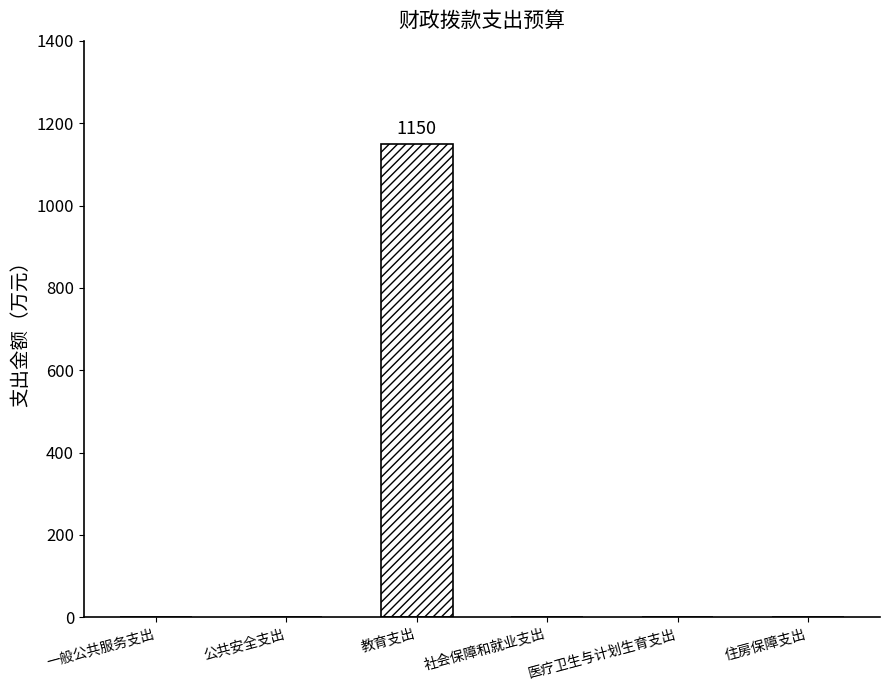

What is the sum of all values?

1150